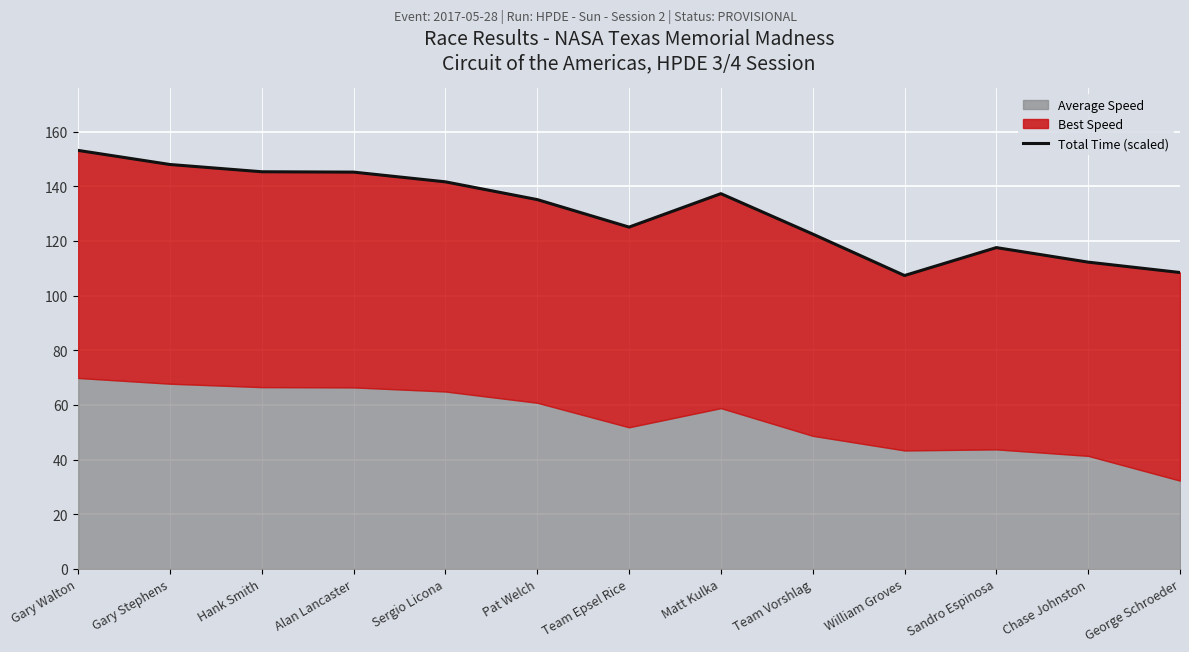

Where is the data nearest to the value 130?

Team Epsel Rice